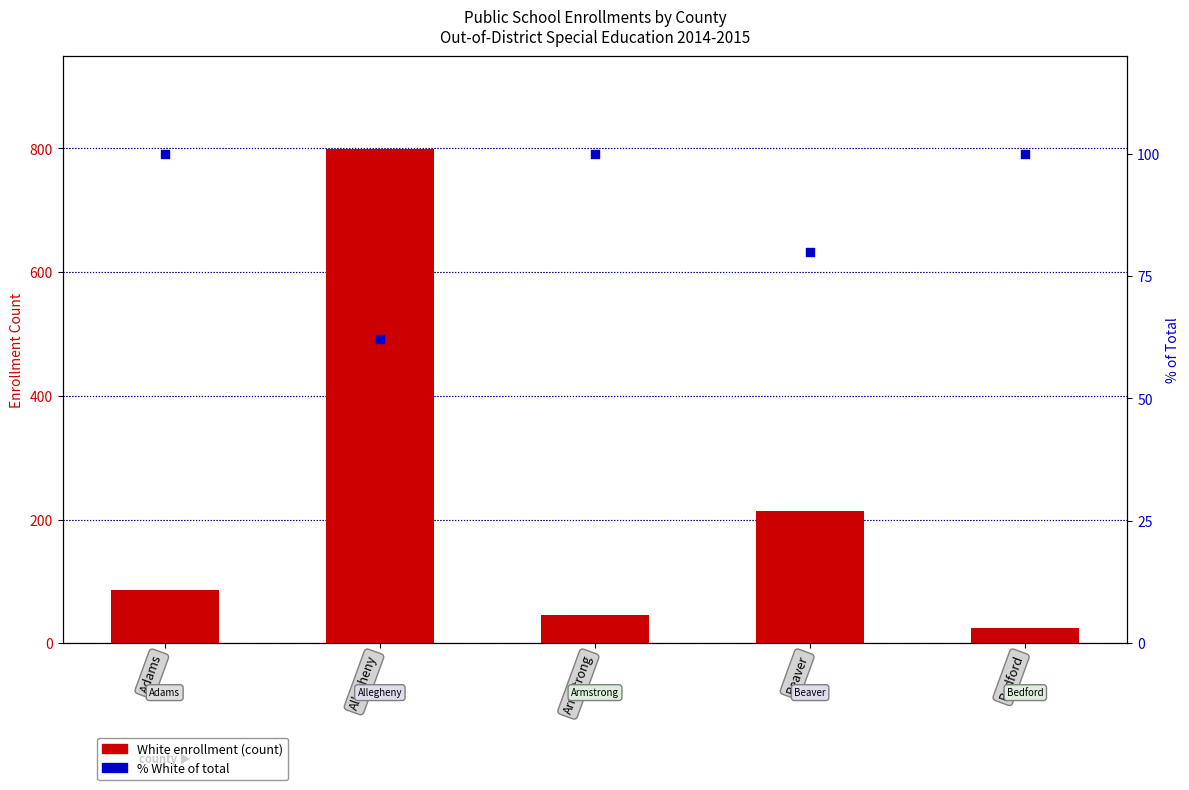

Which series has the largest Y range (max minus min)?

White